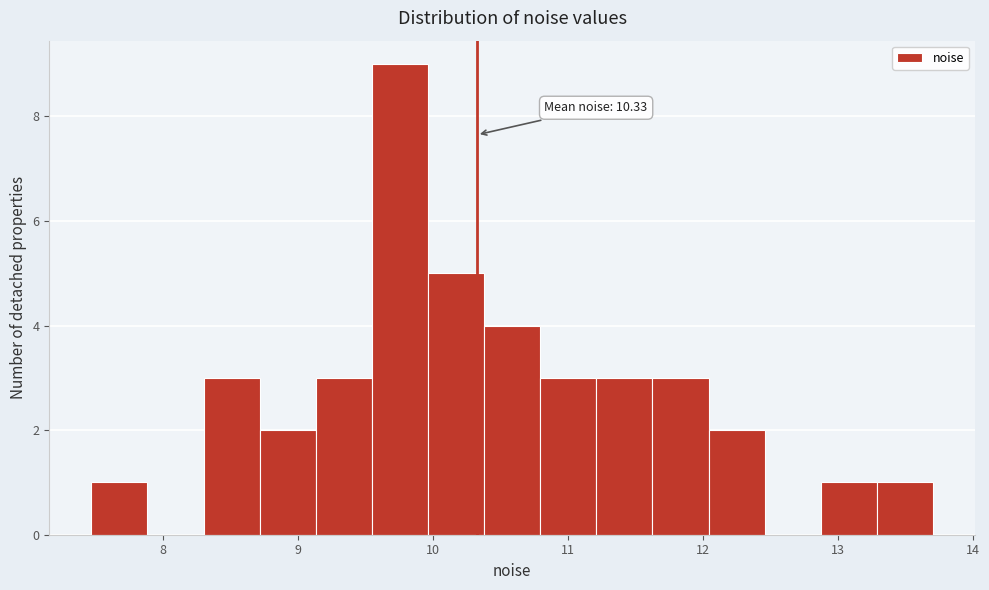

Over which range of the x-axis is the bar tallest?

9.5 to 10.0